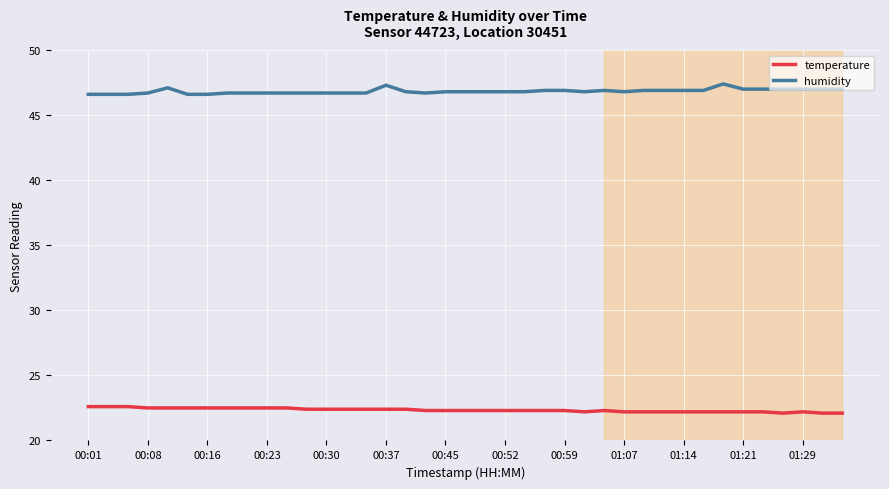

Which series has the largest total across all categories?

humidity